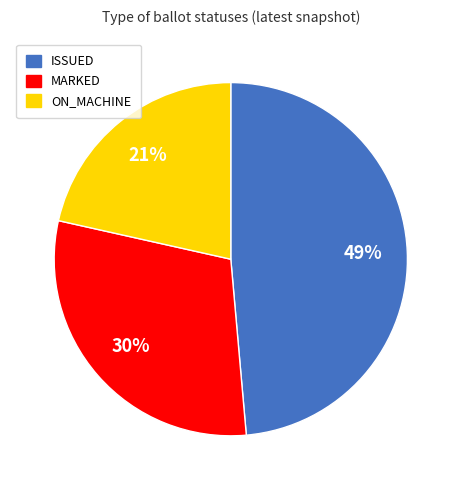

To the nearest percent, what percentage of the pie is MARKED?

30%